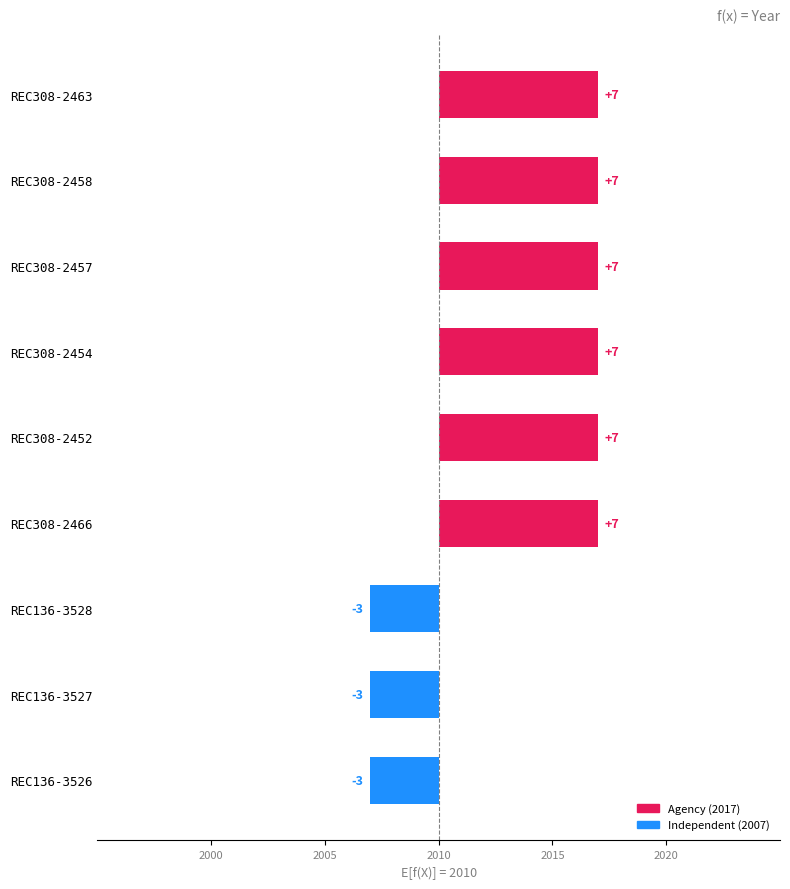

Does the chart contain any negative values?

Yes